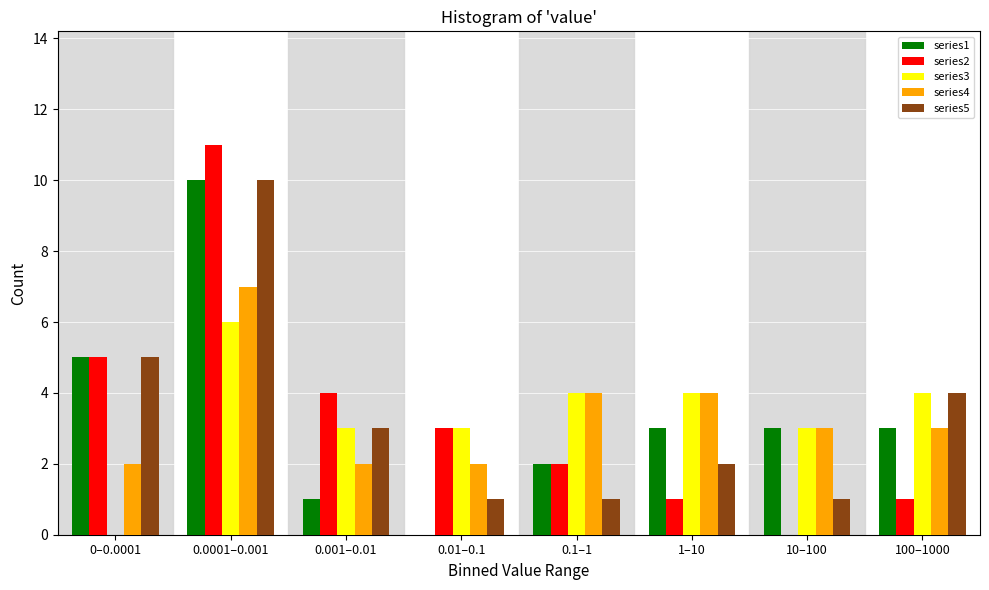

Which category has the highest value across all series?

0.0001–0.001